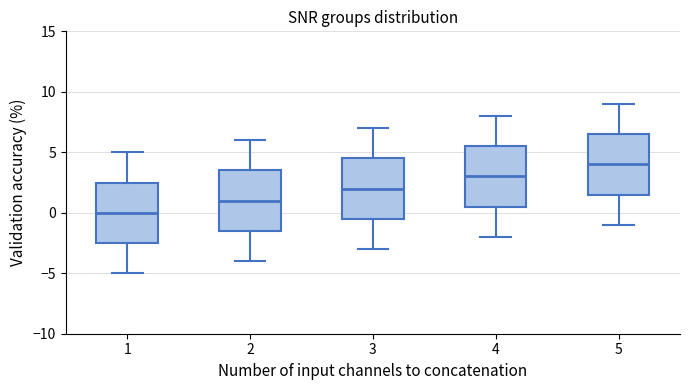

Where does the upper whisker of the box at x = 3 end on the y-axis? The values are not printed on the chart, so give them approximately, as read against the axis.

7.0